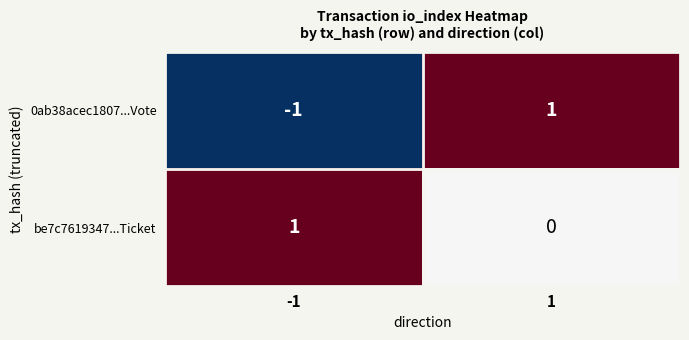

Reading left to right, list all the values displayed in this chart.

0ab38acec1807...Vote: -1=-1	1=1
be7c7619347...Ticket: -1=1	1=0